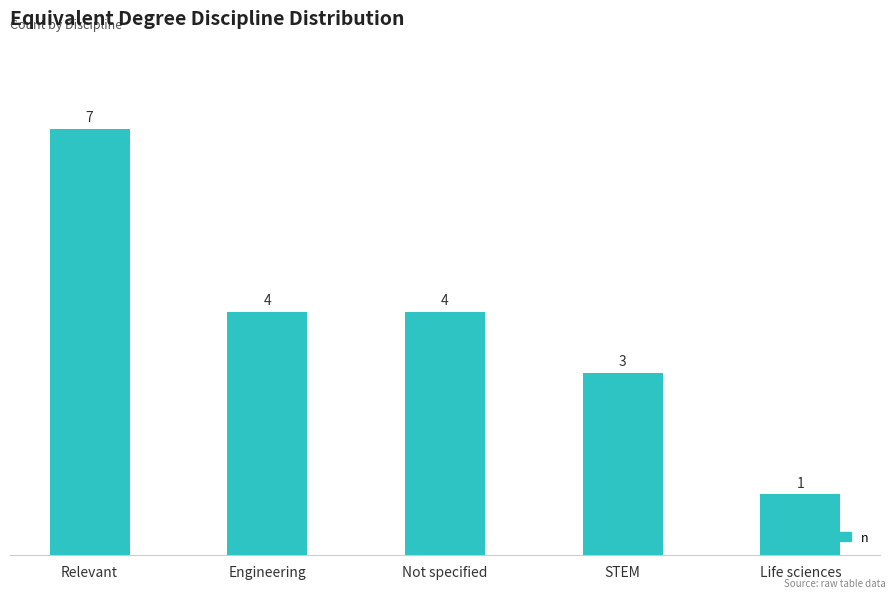

How many bars are there in total?

5